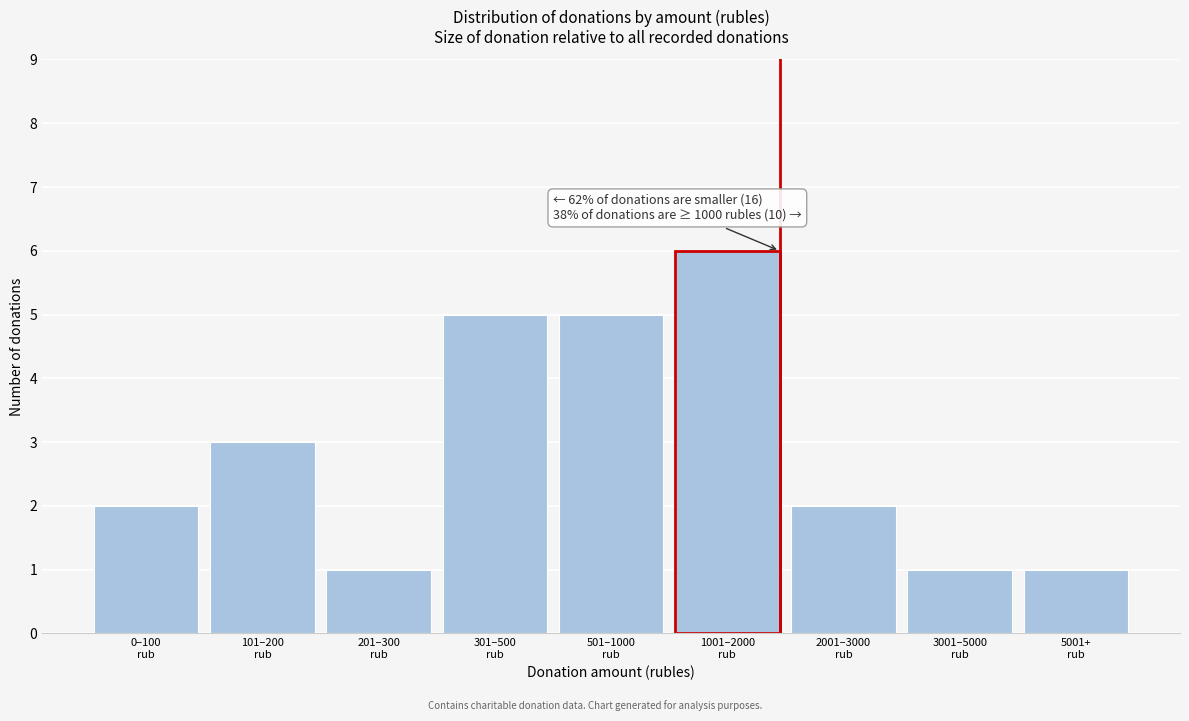

Reading left to right, transcribe all the data shown in this chart.

2	3	1	5	5	6	2	1	1